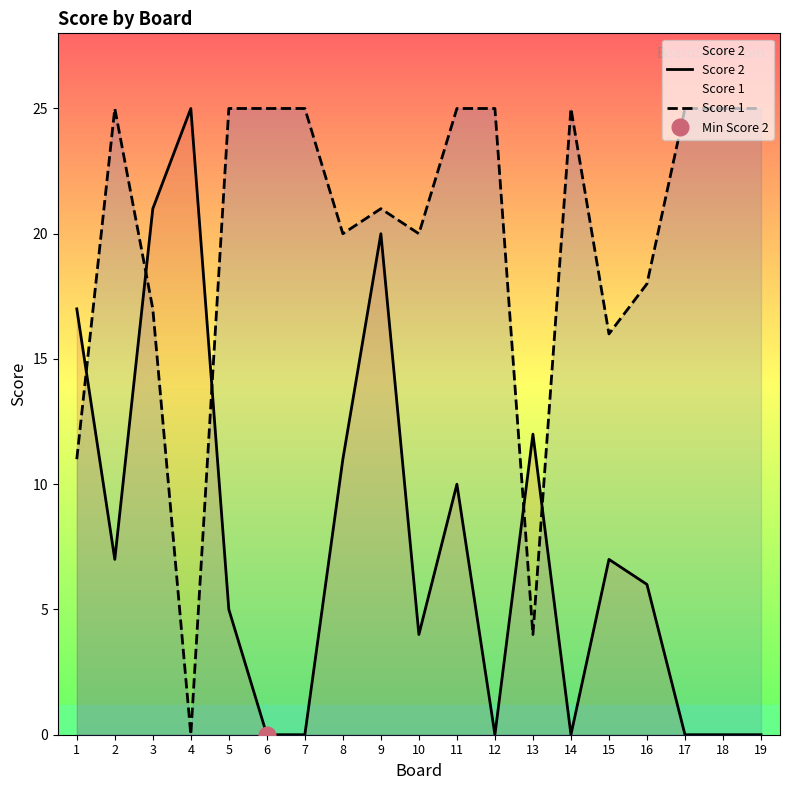

Which category has the lowest value in the Score 2 series?

6